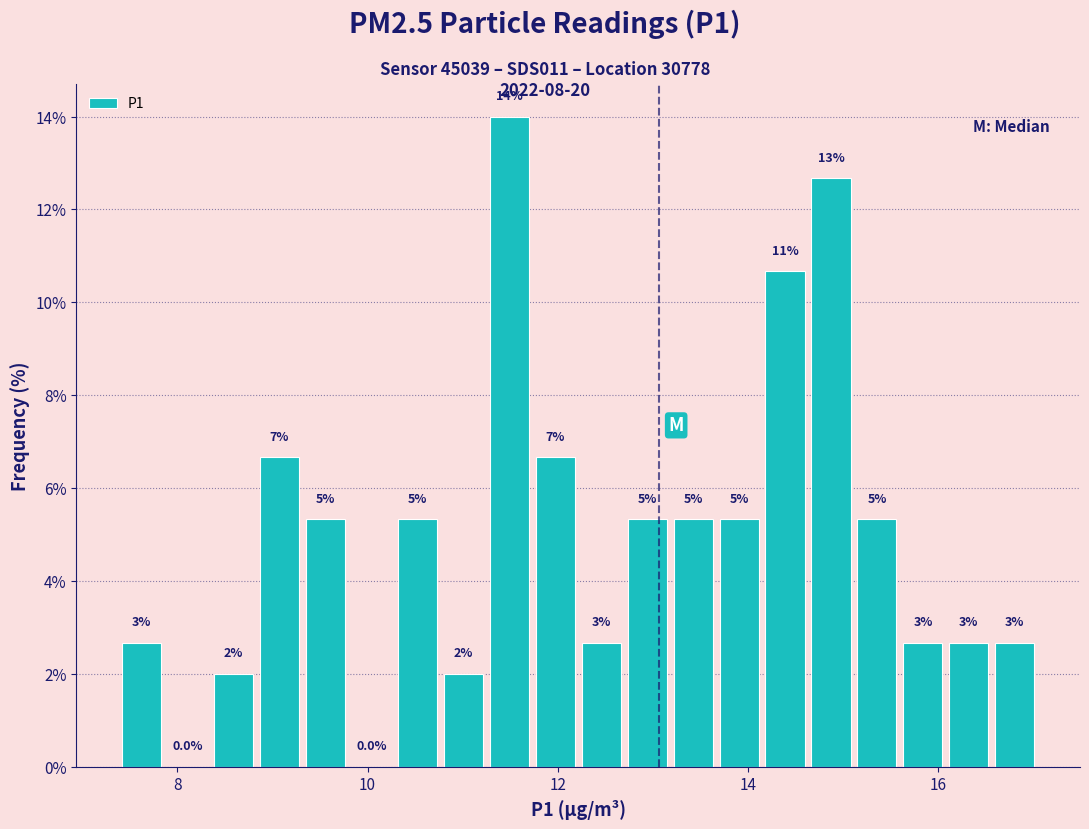

Around what value on the x-axis is the tallest bar? Give the approximate position of its centre, as read against the axis.

11.4